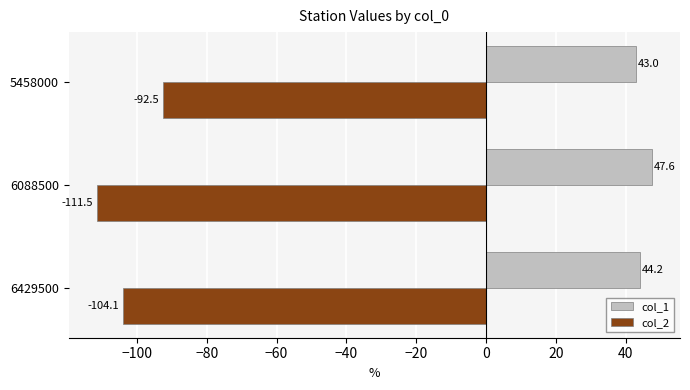

What value does the col_1 series have at 6088500?

47.6